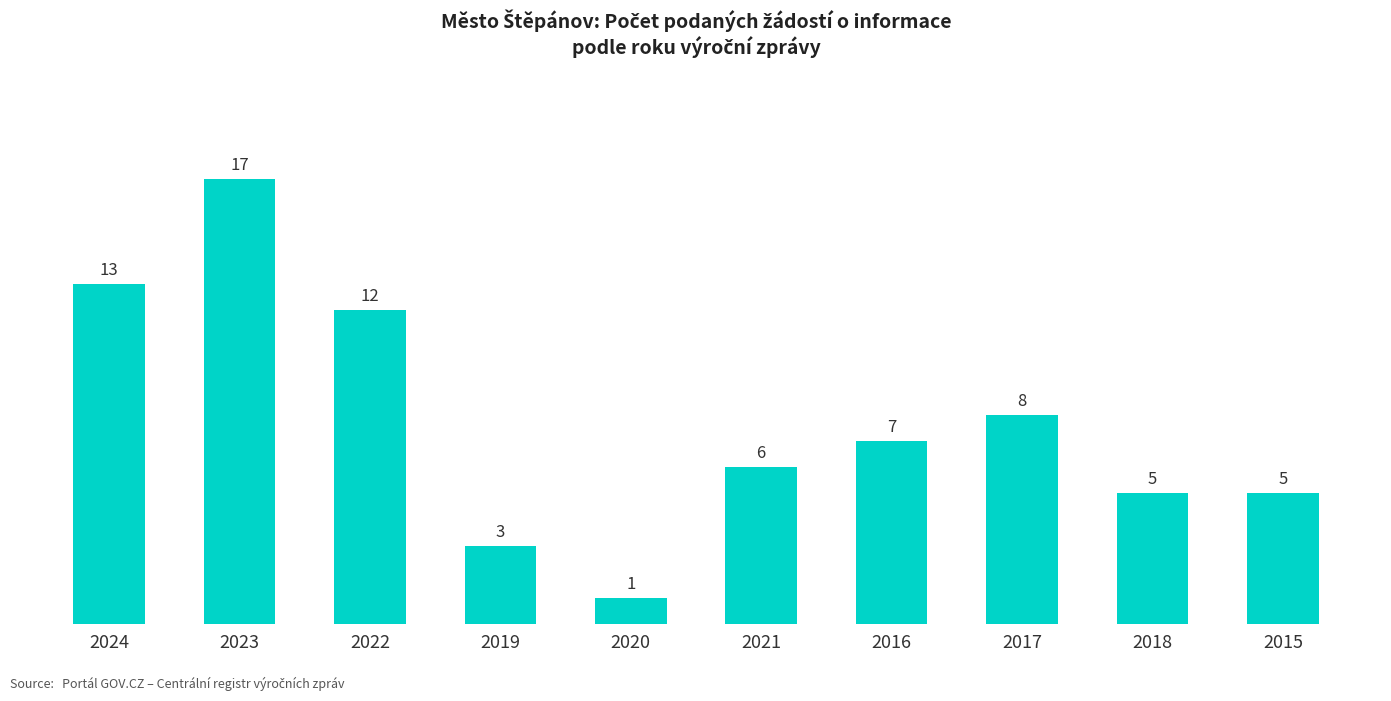

What is the value of the 9th bar from the left?

5